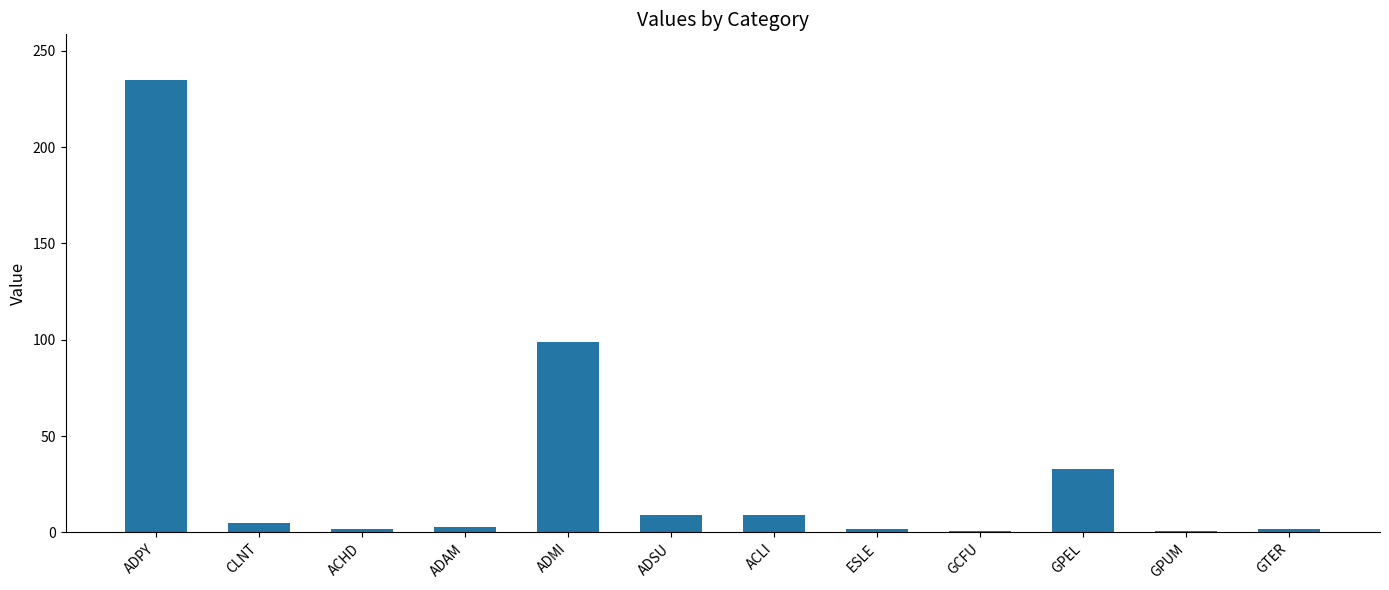

How many data points does each series have?

12